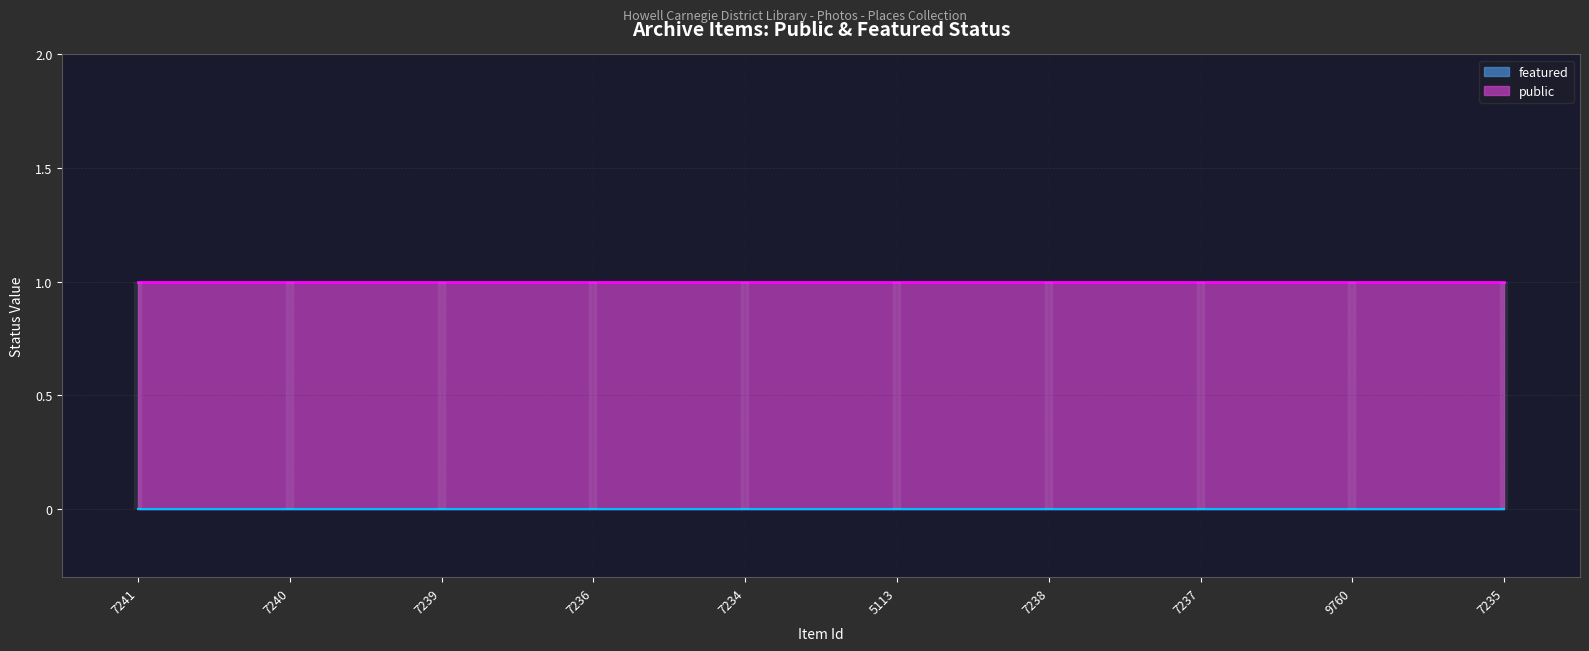

True or false: featured and public intersect in this chart.

False